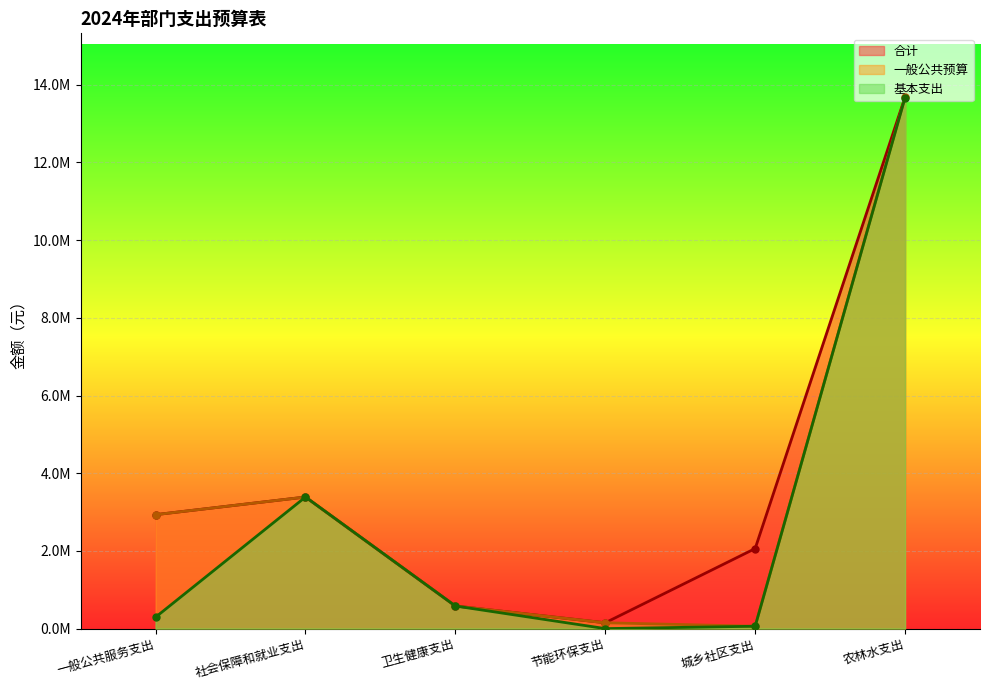

What is the label of the 3rd point from the left?

卫生健康支出